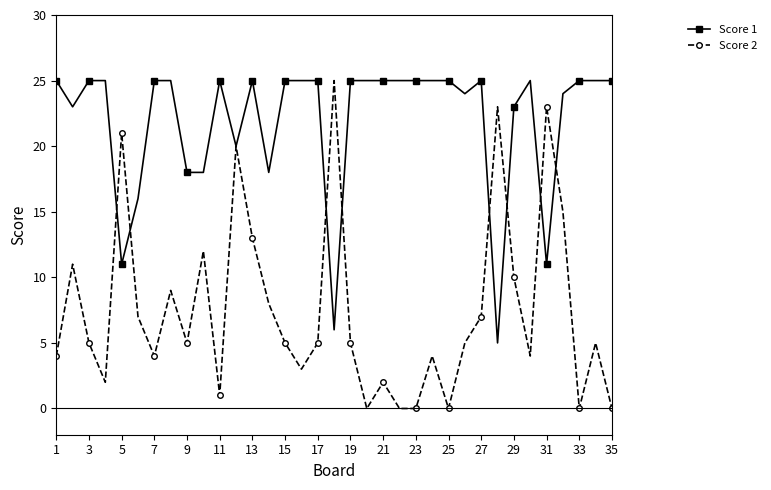

True or false: Score 1 has more than 1 points higher than both neighbors.

True